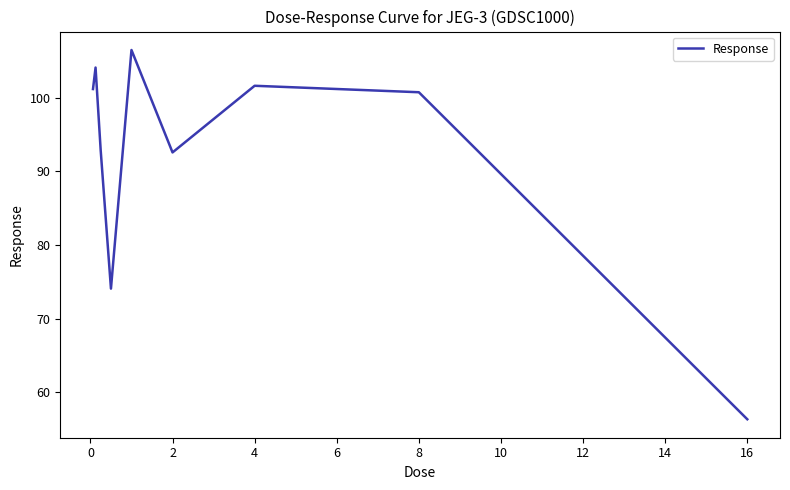

What is the difference between the maximum and minimum values?

50.1